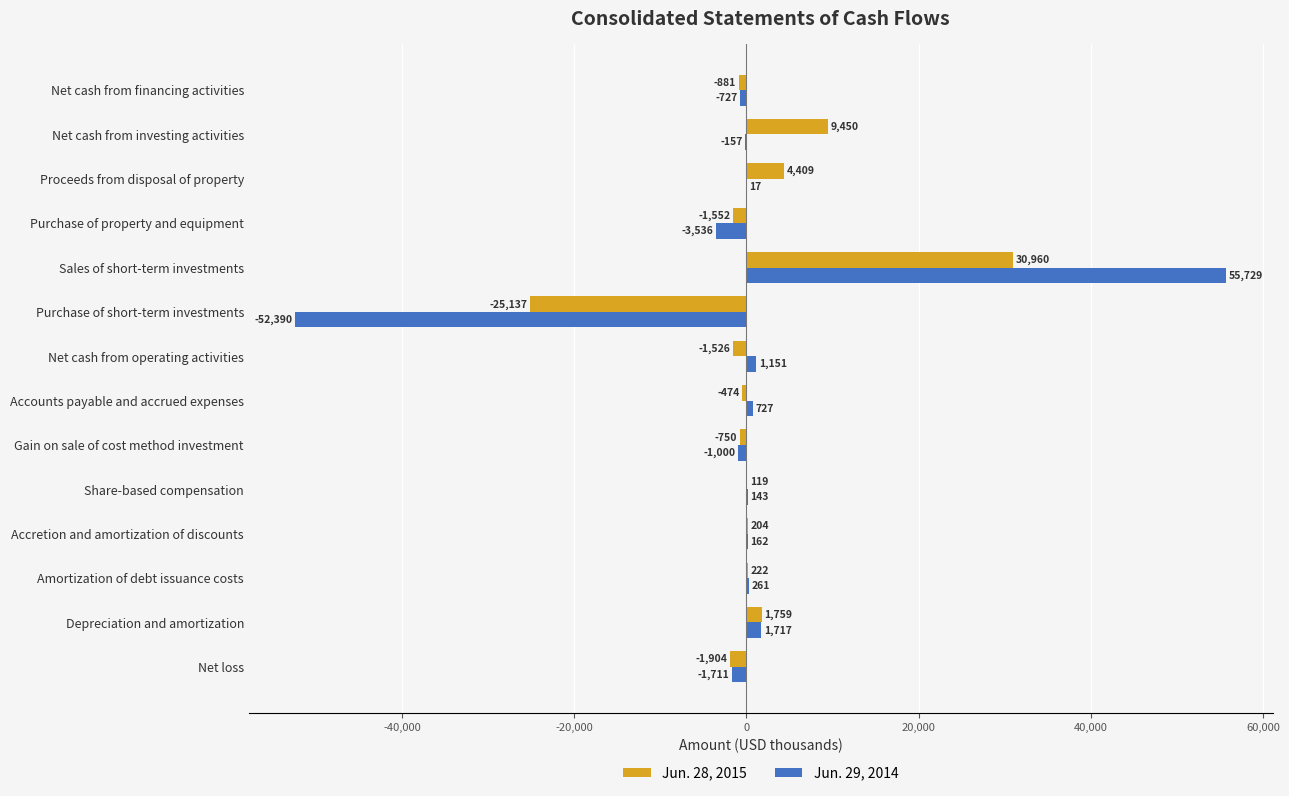

Read the Jun. 29, 2014 value at Proceeds from disposal of property.

17